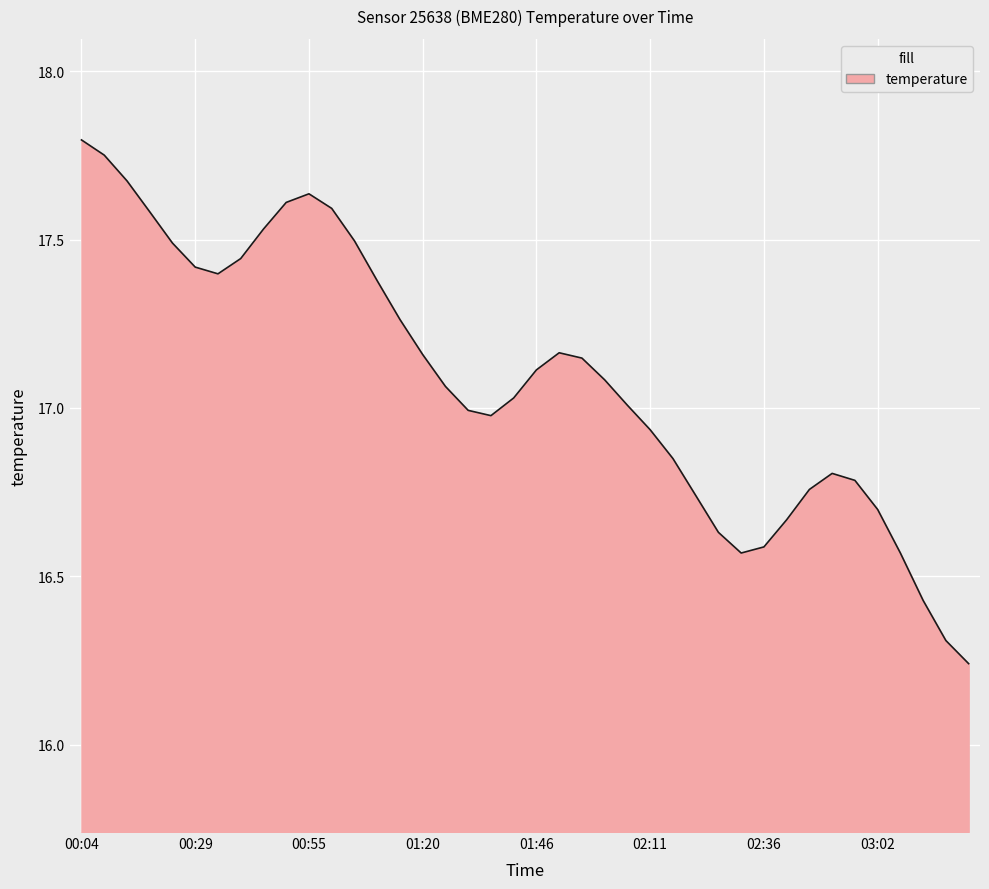

What is the difference between the maximum and minimum values?

1.6